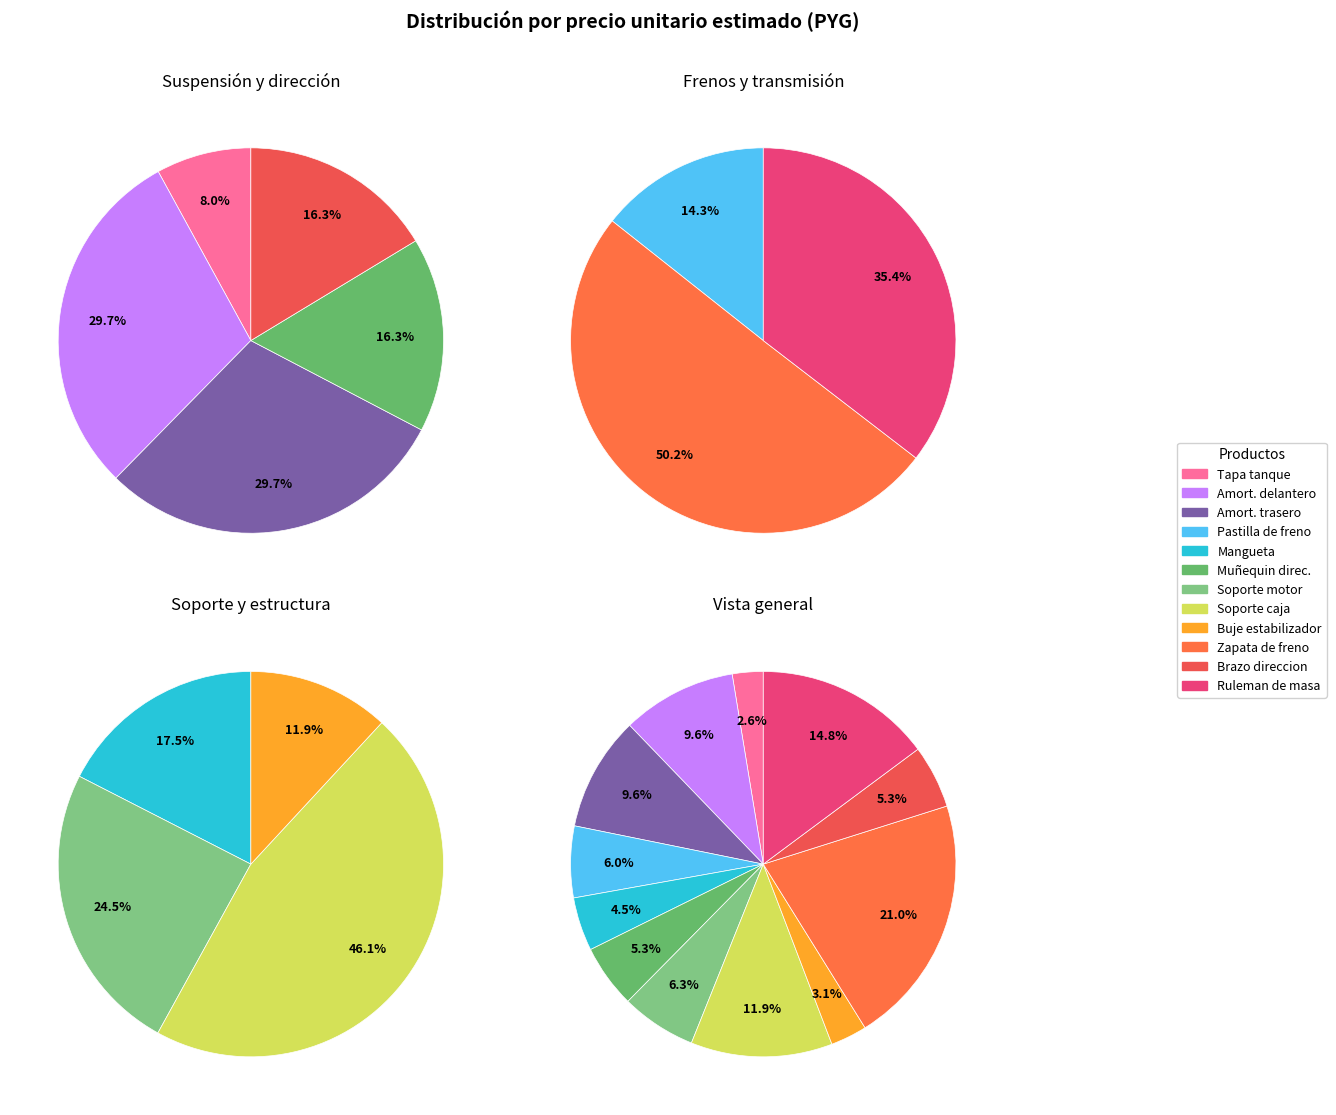

Approximately how many times larger is the value at Mangueta compared to Amortiguador trasero para automoviles?

0.5